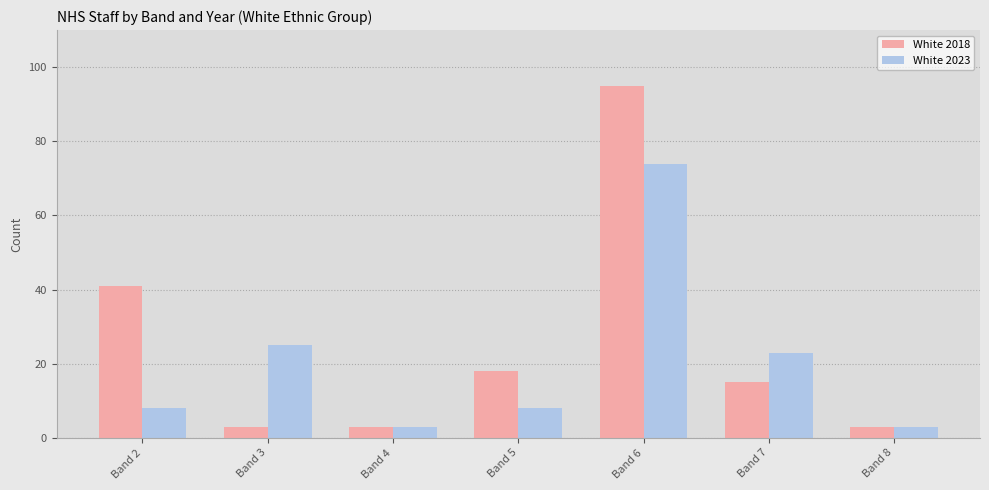

At which label does White 2023 reach its peak?

Band 6